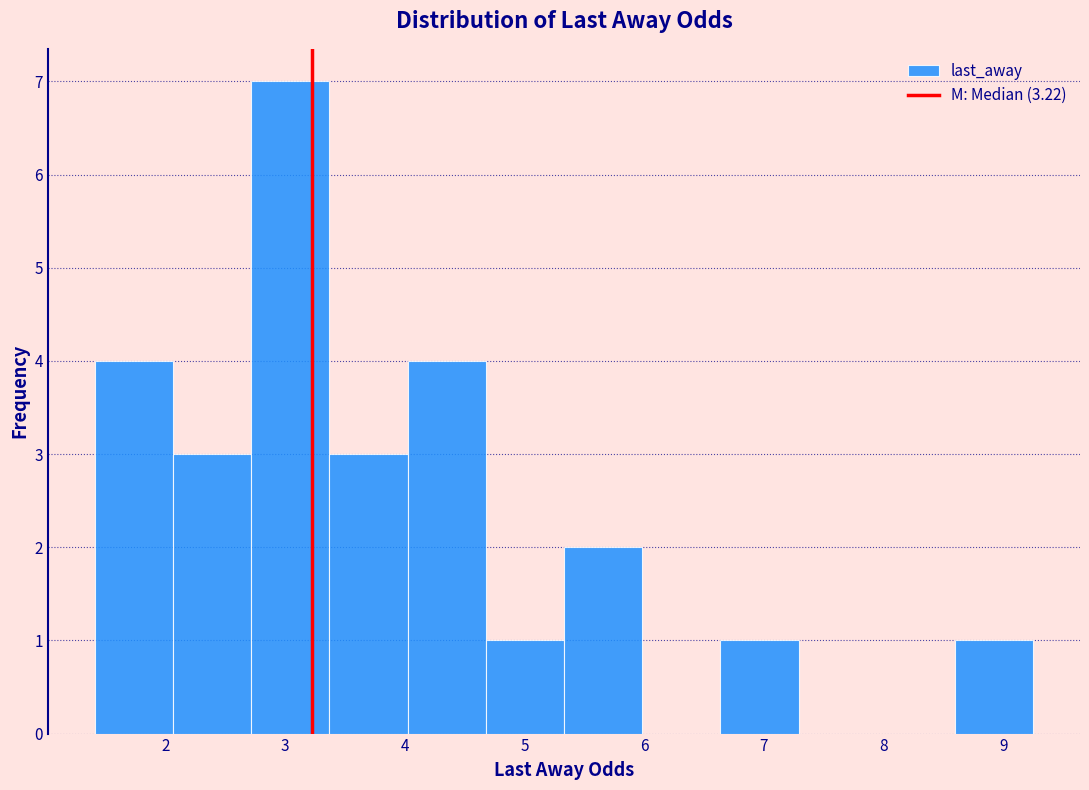

What is the height of the bar covering 6.6 to 7.3 on the x-axis? Neither the bar edges nor the heights are printed on the chart, so give them approximately, as read against the axes.

1